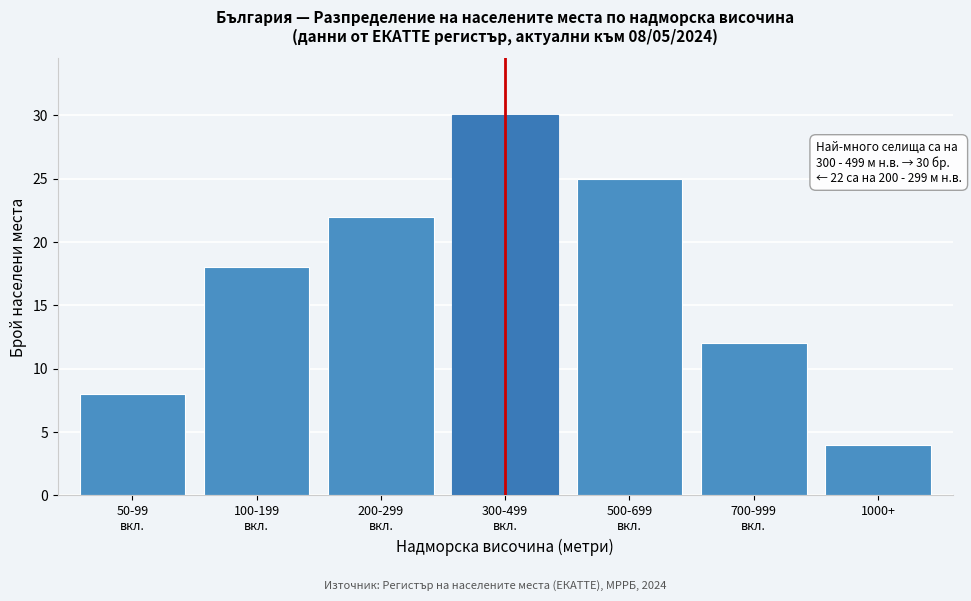

Reading right to left, list all the values displayed in this chart.

4	12	25	30	22	18	8